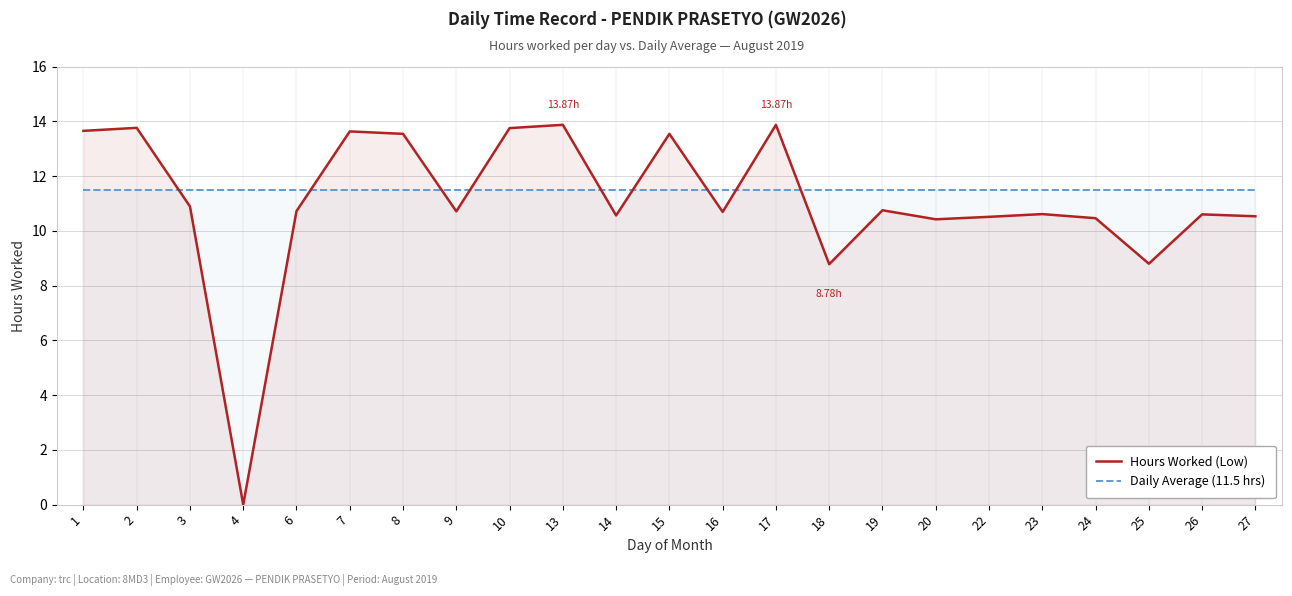

Between which two adjacent categories do Hours Worked (Low) and Daily Average (11.5 hrs) first intersect?

2 and 3